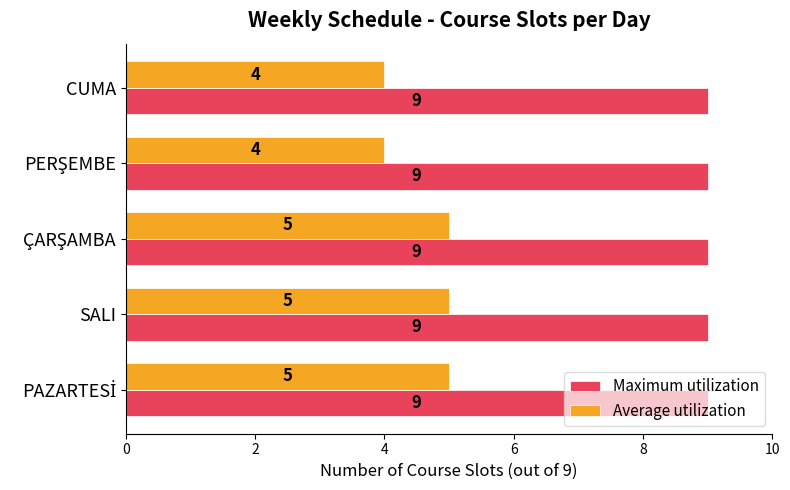

True or false: Average utilization has a value of 6 at CUMA.

False